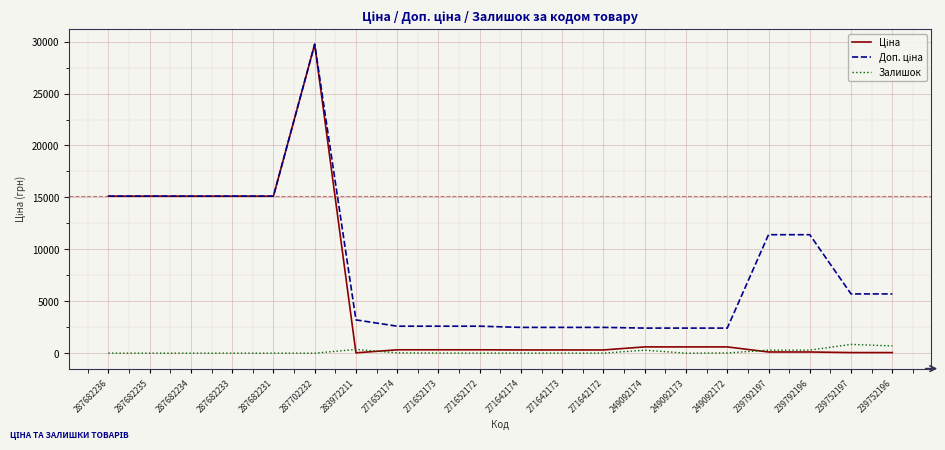

What is the spread (max minus min) of values at 287682236?

15120.0